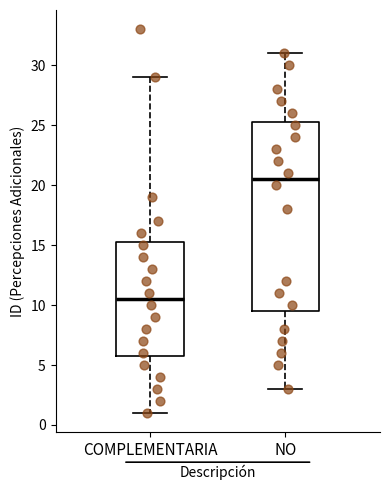

Reading left to right, transcribe this box plot: for each box, give where its median line is, the range the box spans, and where its two whiskers end, as read against the y-axis. The values are not printed on the chart, so give them approximately, as read against the axis.

COMPLEMENTARIA: median 10.5, box 6.0 to 15.5, whiskers 1.0 to 29.0
NO: median 20.5, box 9.5 to 25.5, whiskers 3.0 to 31.0